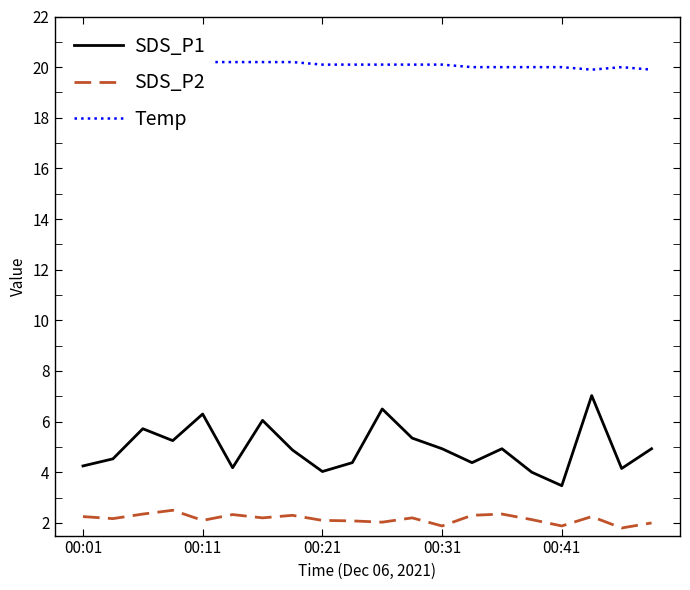

Which series has the largest total across all categories?

Temp